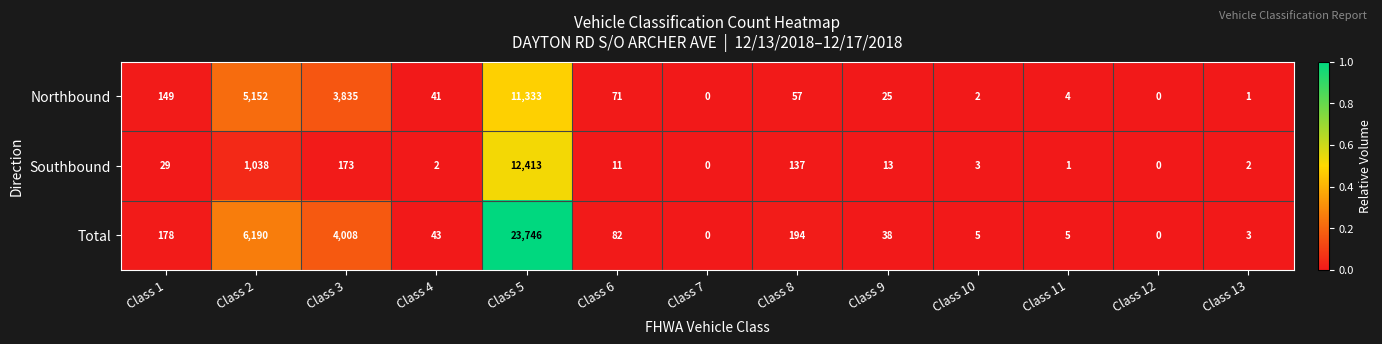

Which series has the widest spread of values?

Total